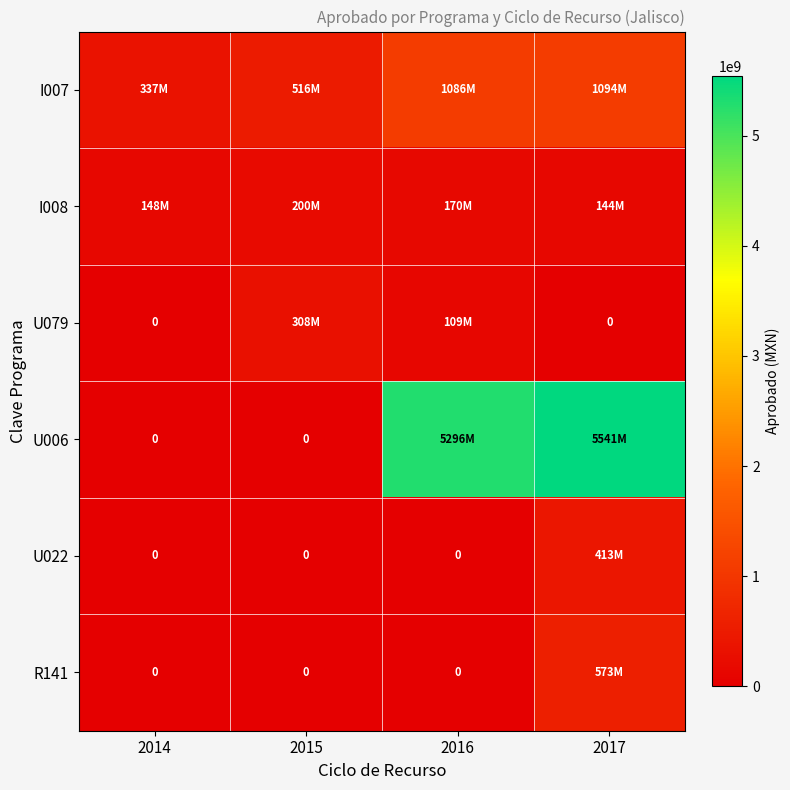

What is the difference between the highest and lowest values at 2014?

337092711.6